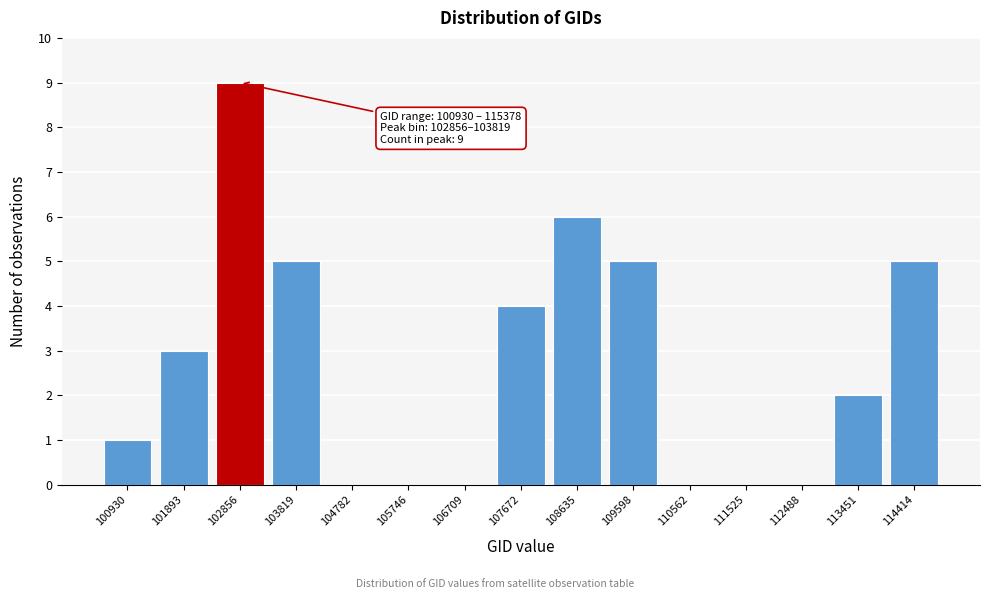

Reading right to left, transcribe all the data shown in this chart.

114414=5	113451=2	112488=0	111525=0	110562=0	109598=5	108635=6	107672=4	106709=0	105746=0	104782=0	103819=5	102856=9	101893=3	100930=1